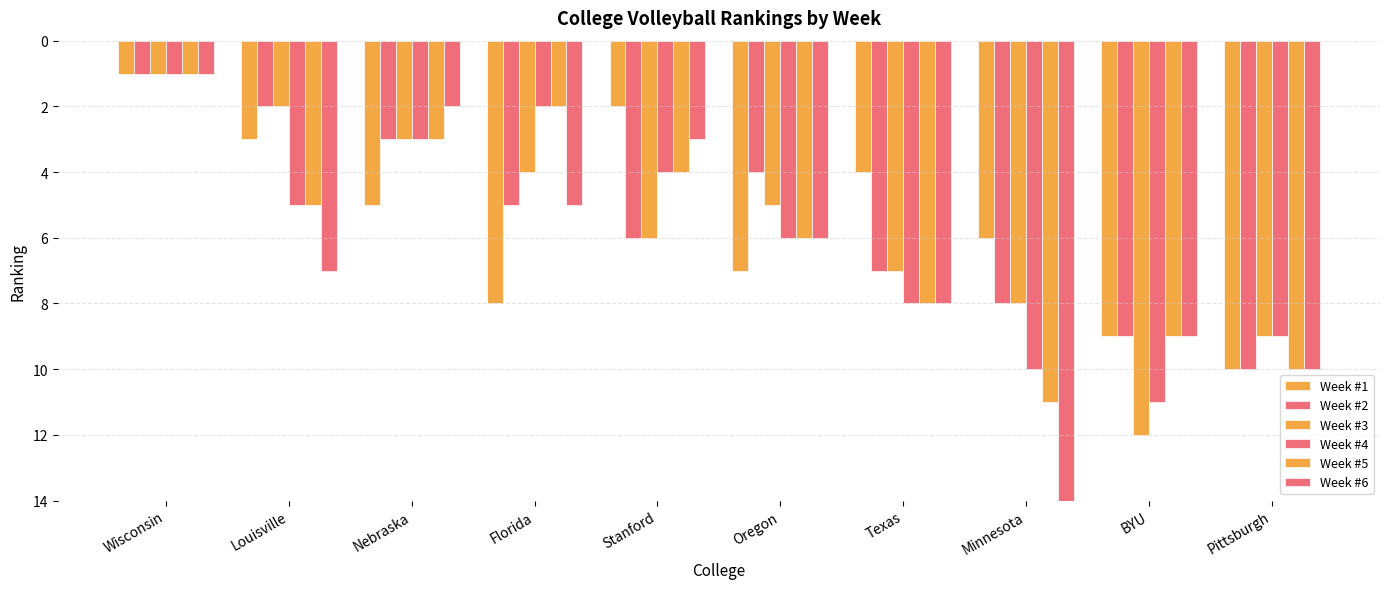

The value of Week #1 at Nebraska is 7. True or false?

False